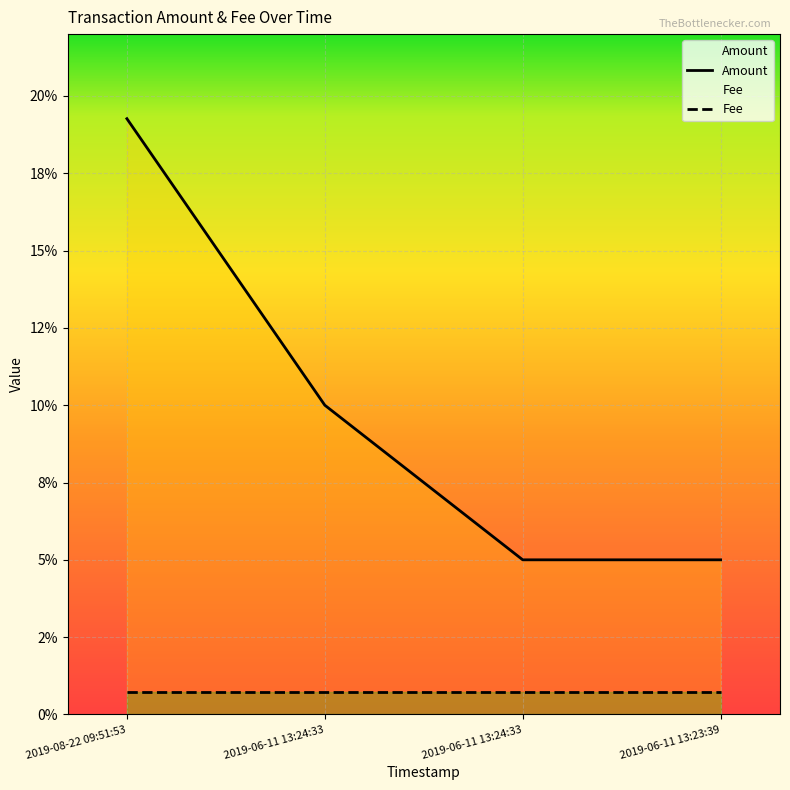

Which label corresponds to the largest value in the chart?

2019-08-22 09:51:53